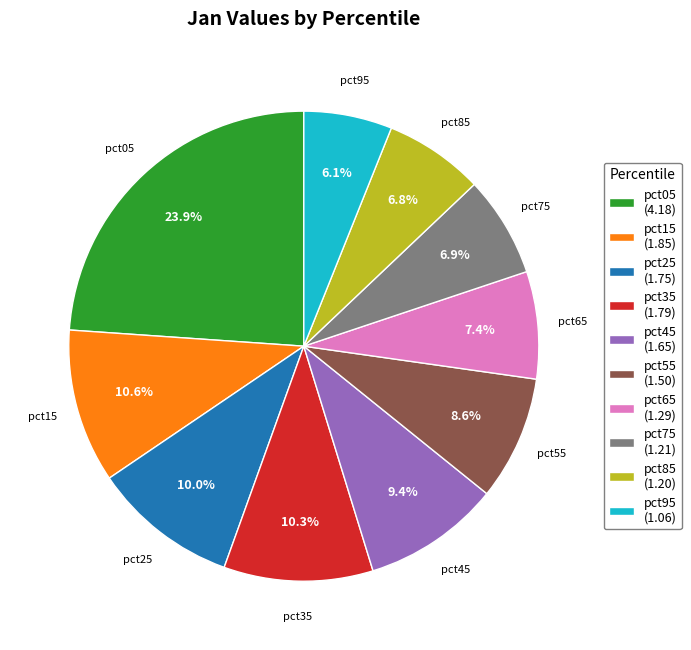

Count the number of slices in the pie.

10